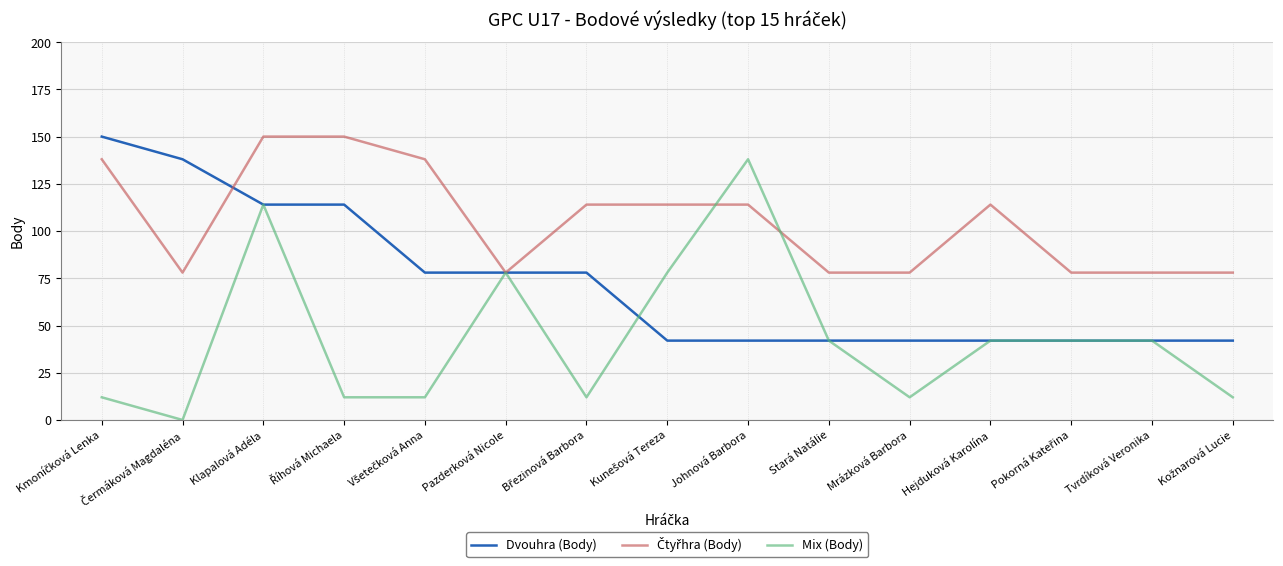

Read the Dvouhra (Body) value at Mrázková Barbora.

42